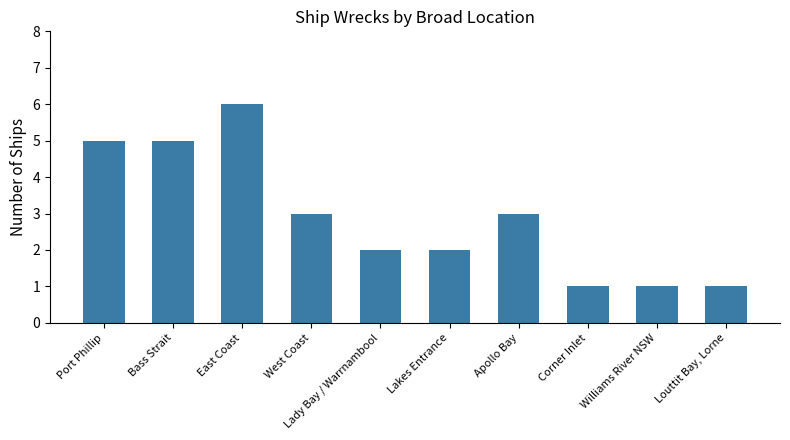

Between Bass Strait and Louttit Bay, Lorne, which is larger?

Bass Strait